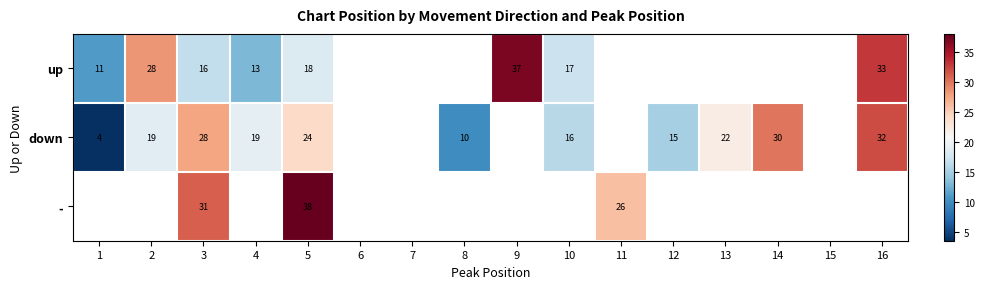

Between 13 and 15, which is larger?

15